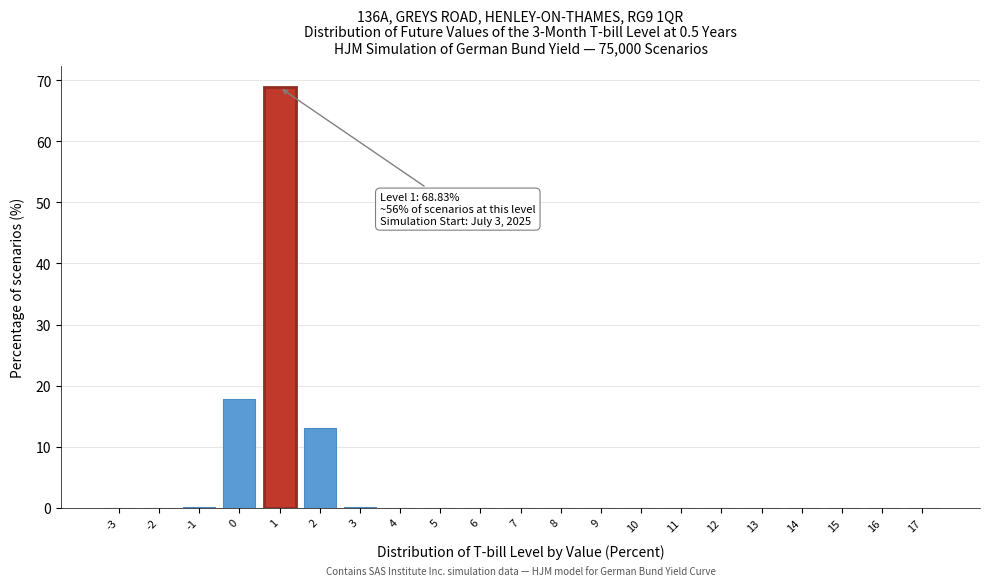

What is the sum of all values?

100.0